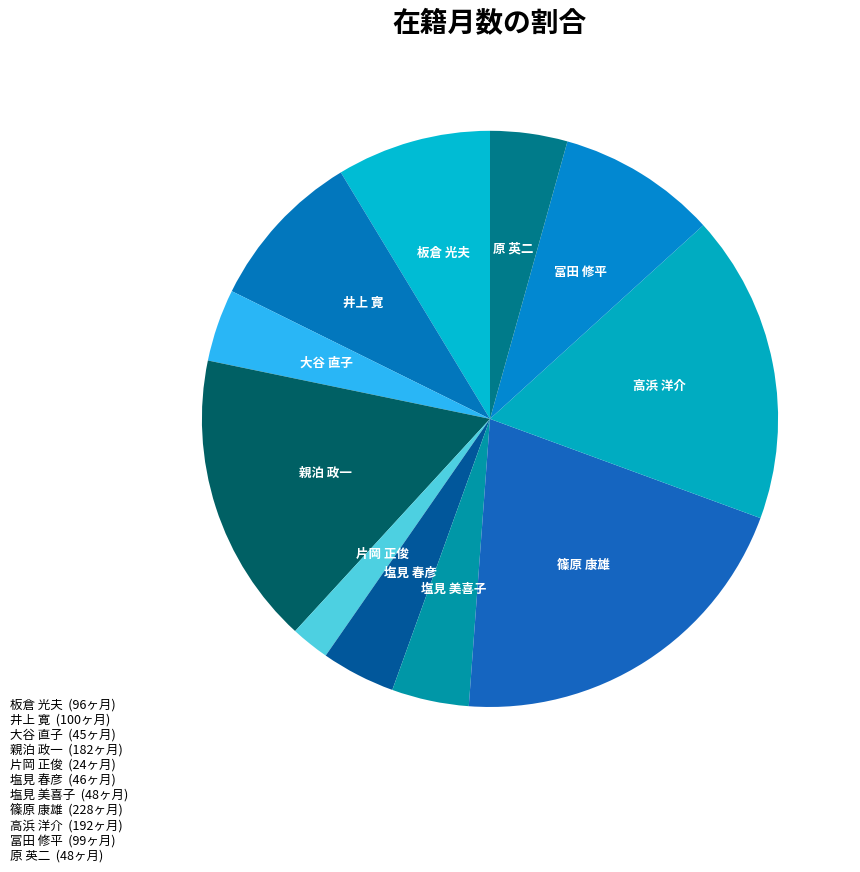

Count the number of slices in the pie.

11